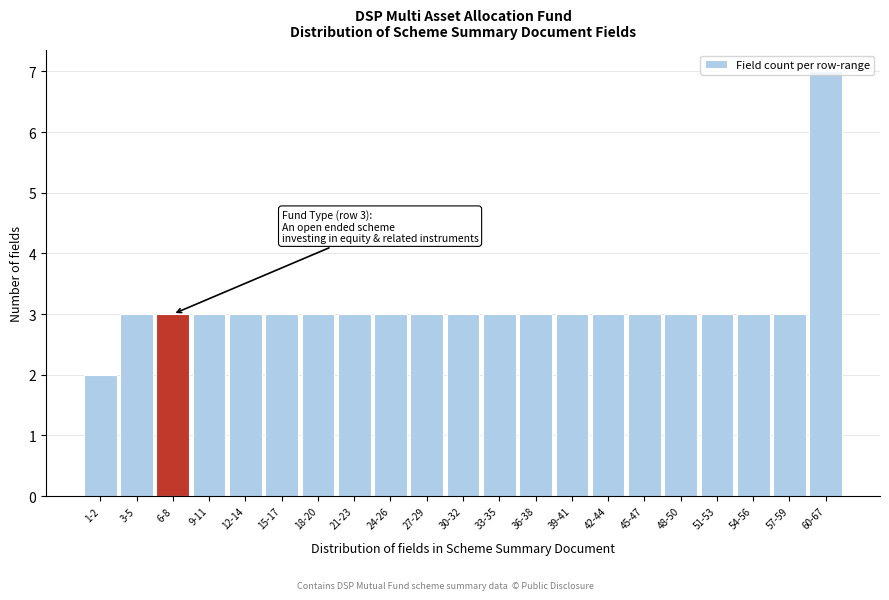

What is the sum of all values?

66